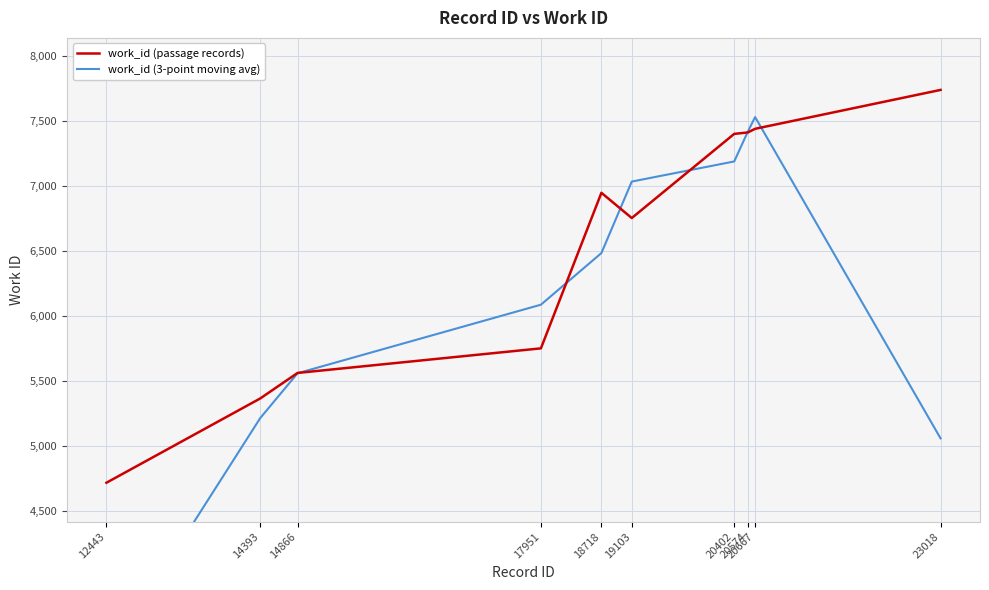

At 17951, list the series in order from largest to smallest.

work_id (3-point moving avg), work_id (passage records)